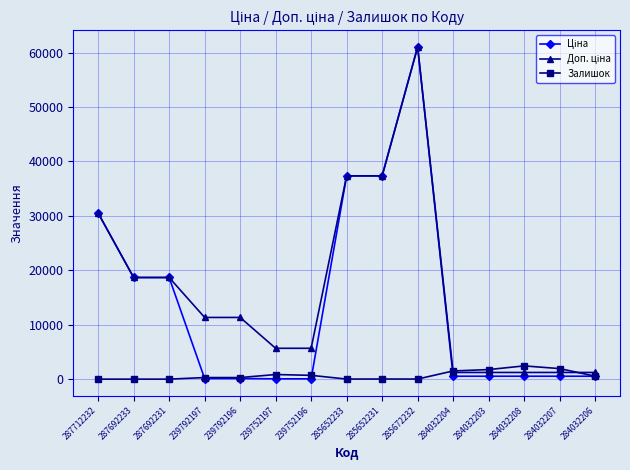

What is the greatest value displayed?

61024.7